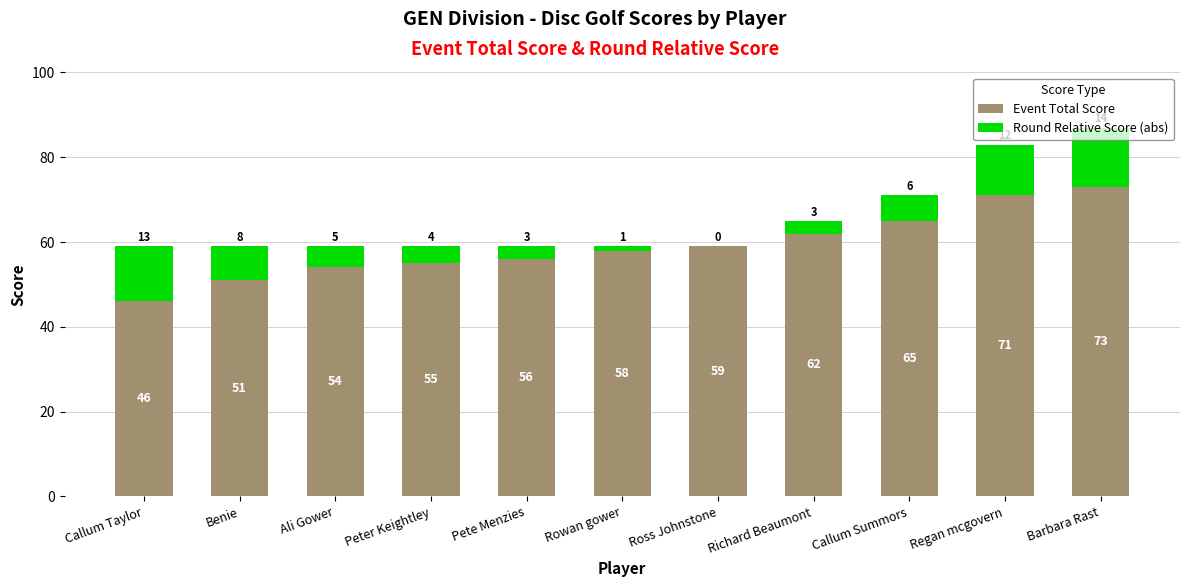

True or false: Event Total Score has a value of 54 at Ali Gower.

True